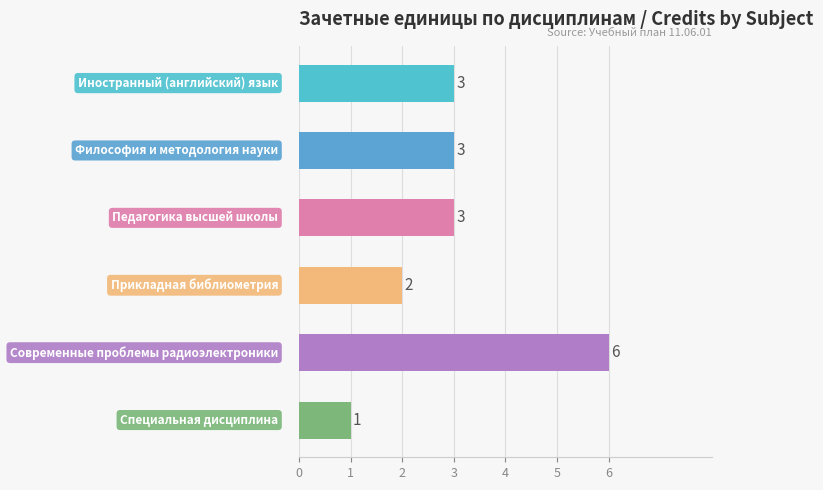

Reading top to bottom, what are all the values shown in this chart?

3	3	3	2	6	1